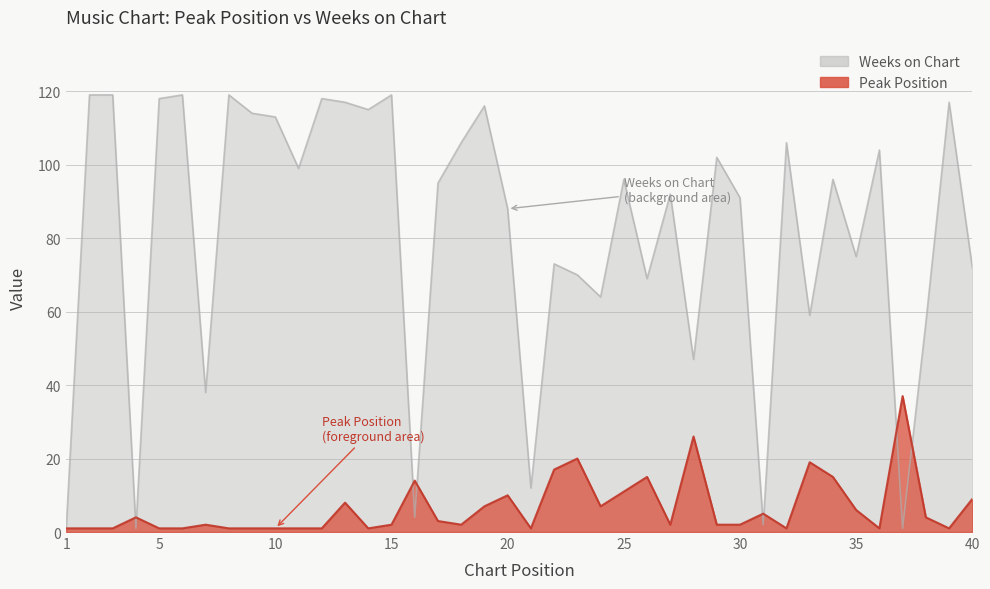

True or false: Weeks on Chart has a value of 106 at 32.

True